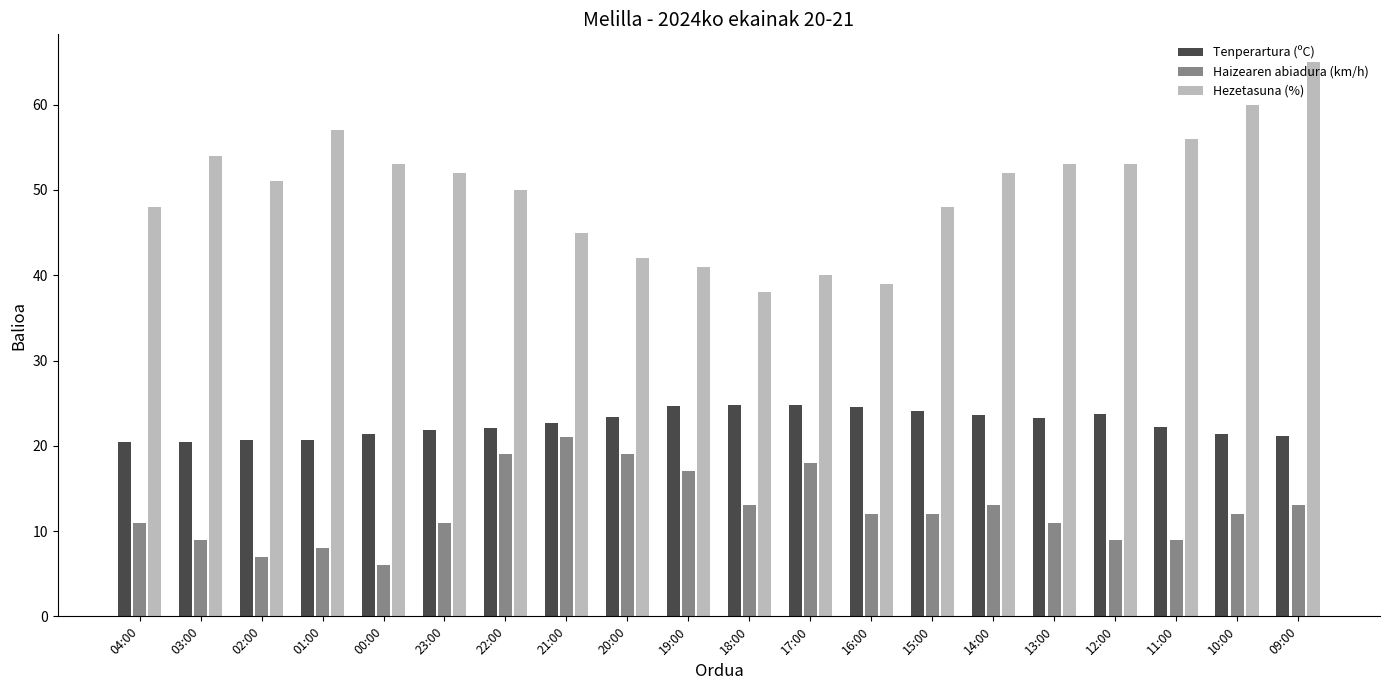

Rank the series by their maximum value, from highest to lowest.

Hezetasuna (%), Tenperartura (ºC), Haizearen abiadura (km/h)